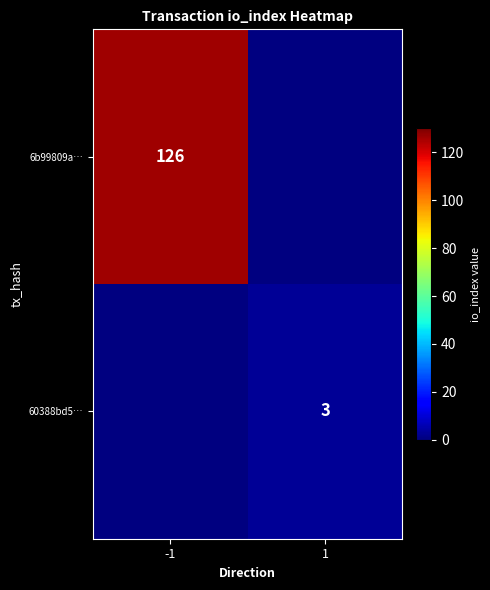

Is it true that 60388bd5… equals 3 at 1?

True